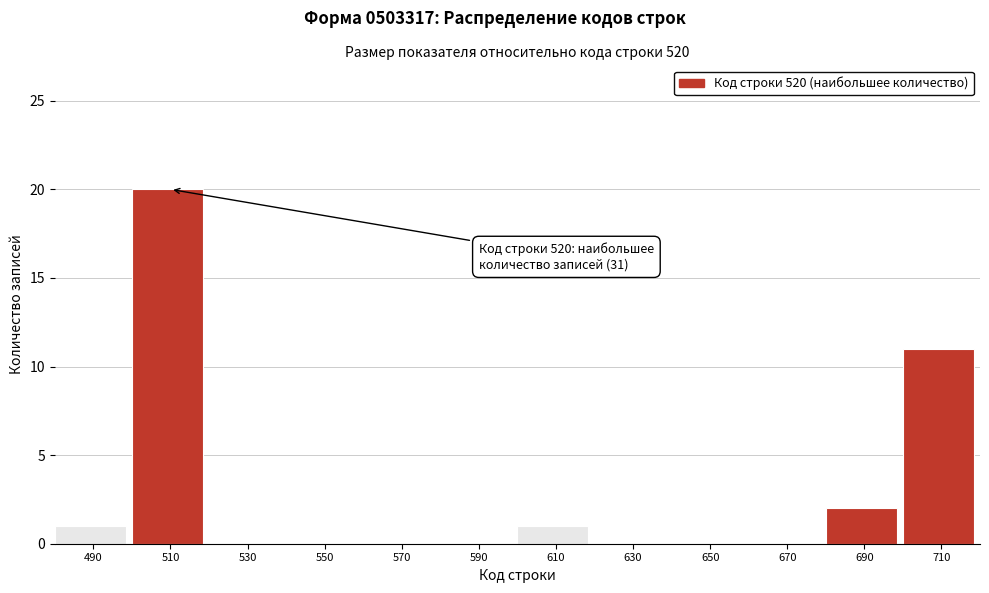

Reading left to right, extract all data points from this chart.

490=1	510=20	530=0	550=0	570=0	590=0	610=1	630=0	650=0	670=0	690=2	710=11